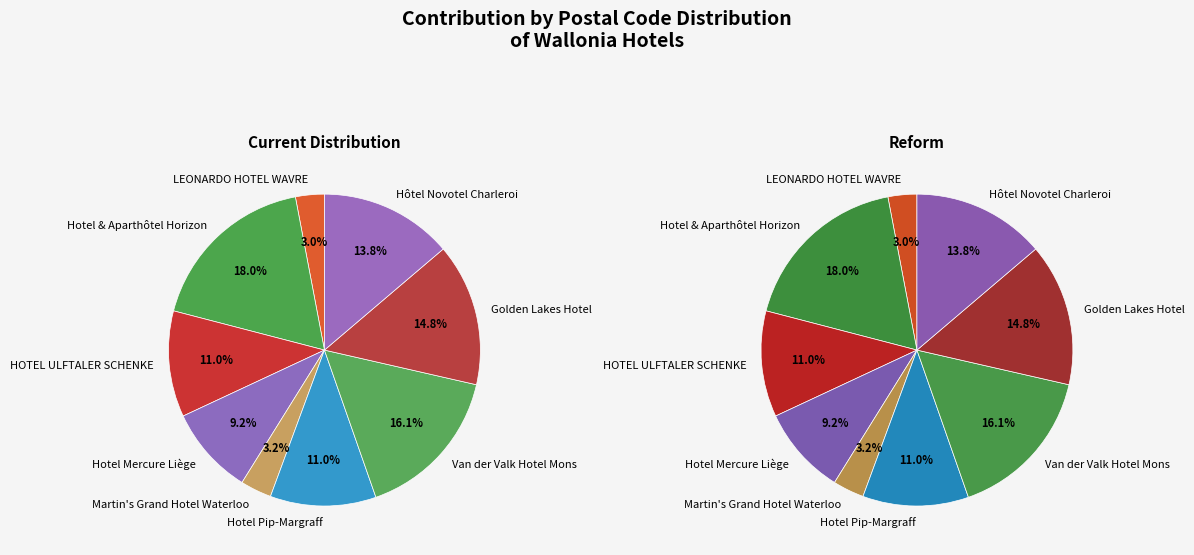

To the nearest percent, what percentage of the pie is LEONARDO HOTEL WAVRE?

3%